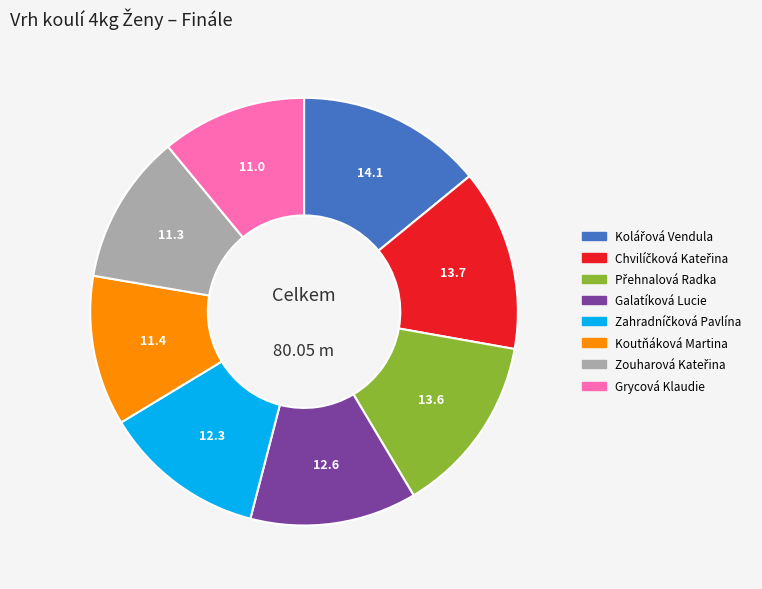

Approximately how many times larger is the value at Koutňáková Martina compared to Grycová Klaudie?

1.0